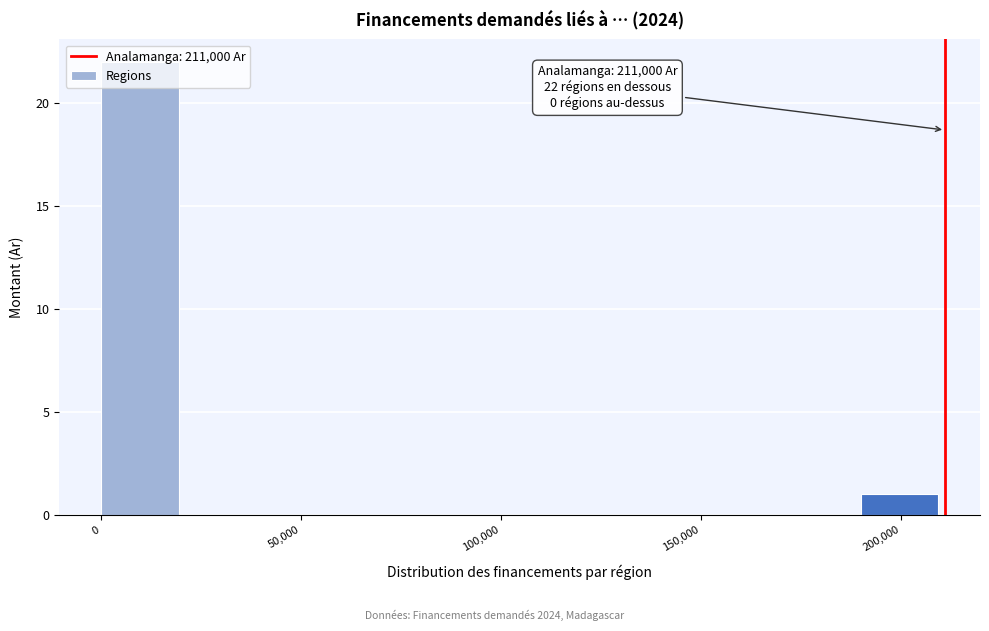

Which range on the x-axis has the tallest bar?

0 to 20000